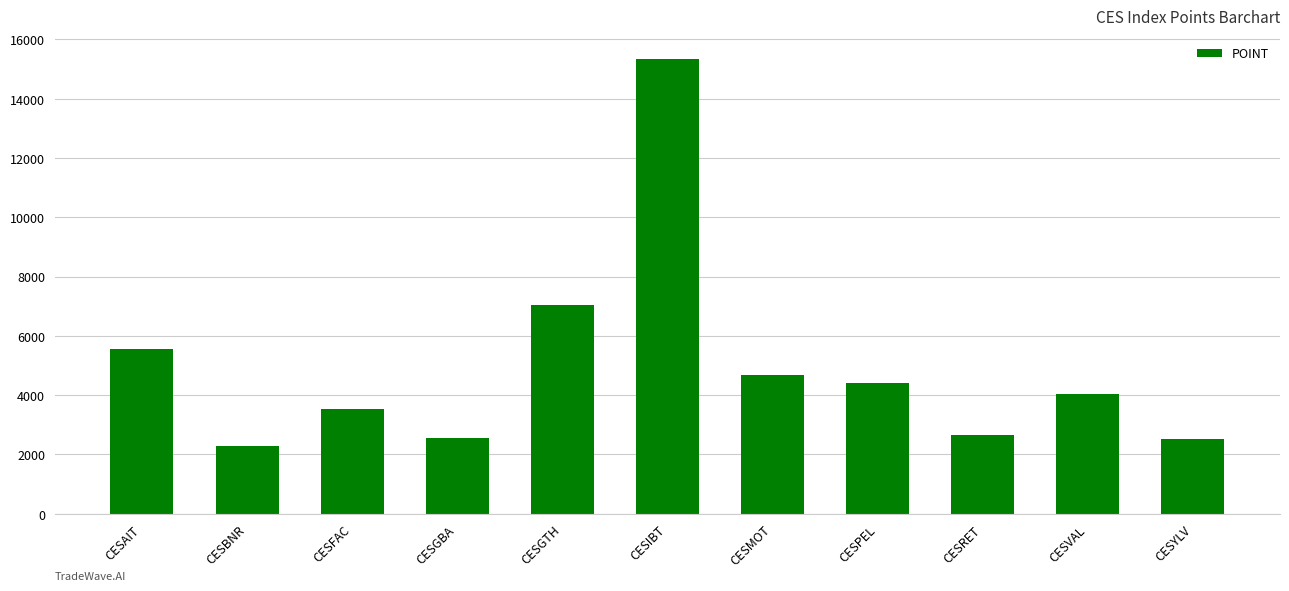

True or false: the data shows 2669.0 at CESRET.

True